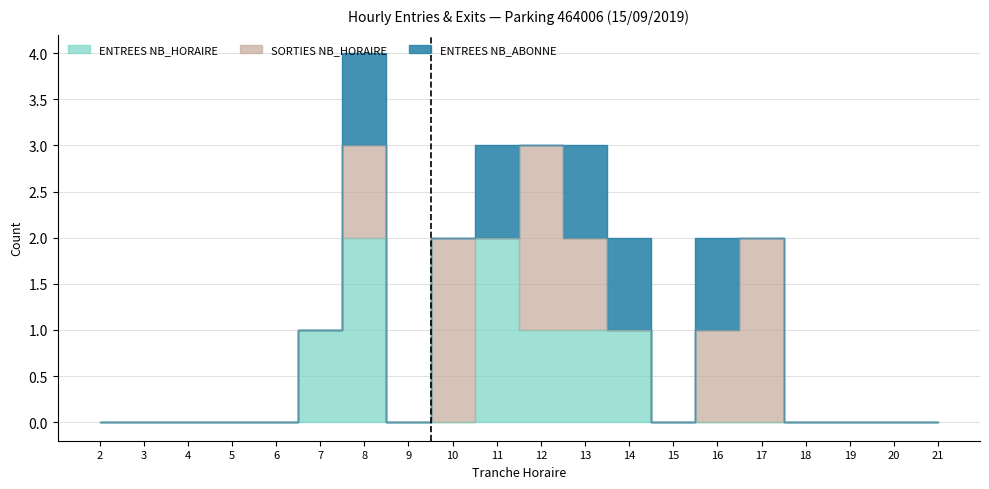

Is it true that SORTIES NB_HORAIRE equals -1 at 3?

False